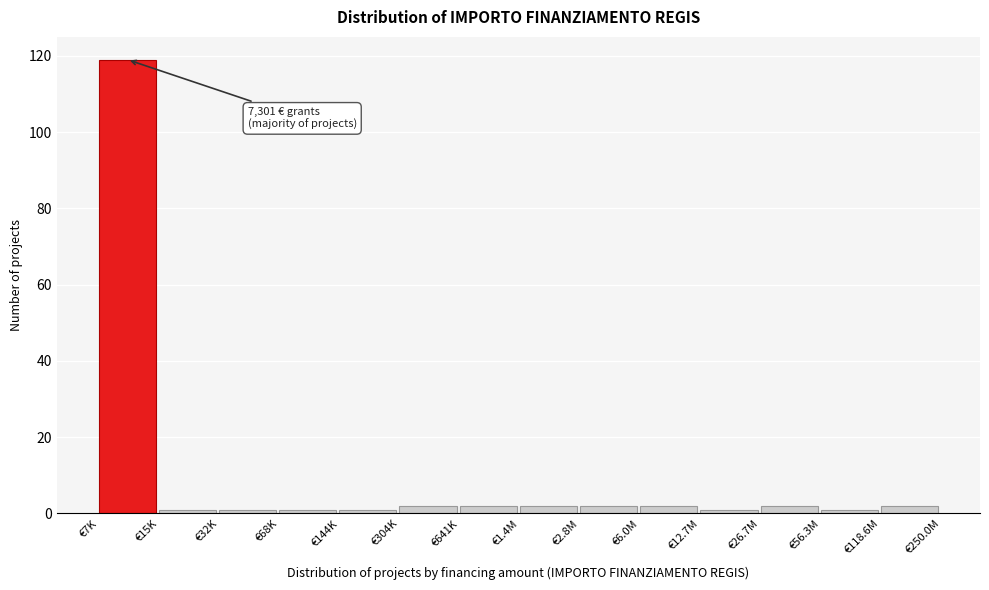

Reading left to right, extract all data points from this chart.

119	1	1	1	1	2	2	2	2	2	1	2	1	2